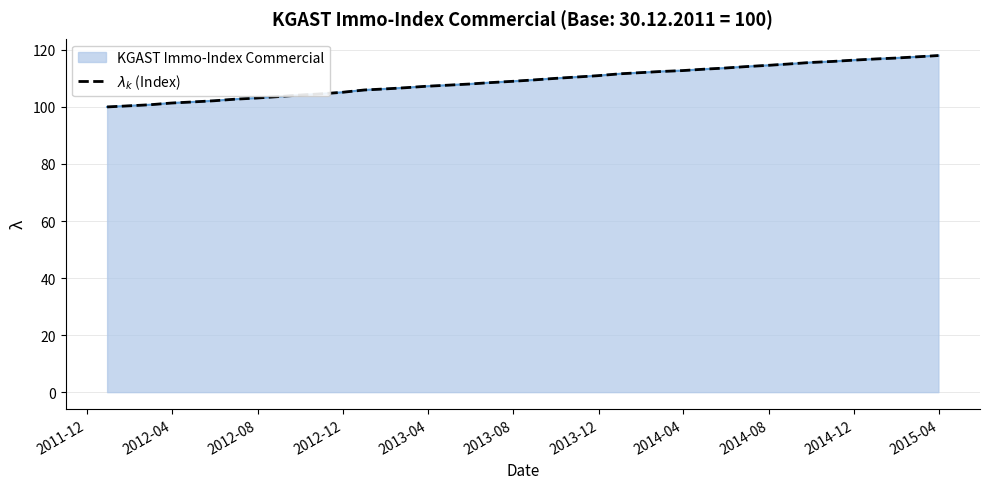

The chart shows a value of 66.0 at 12. True or false?

False